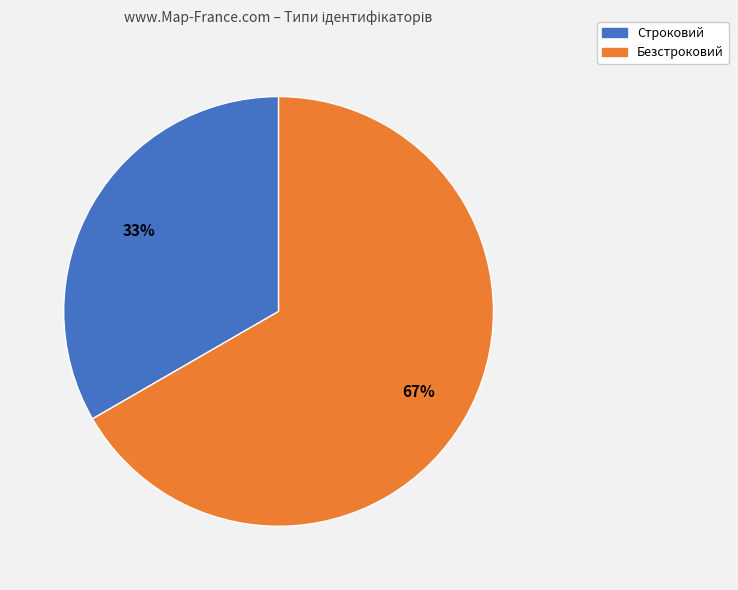

True or false: Безстроковий accounts for 67% of the total.

True